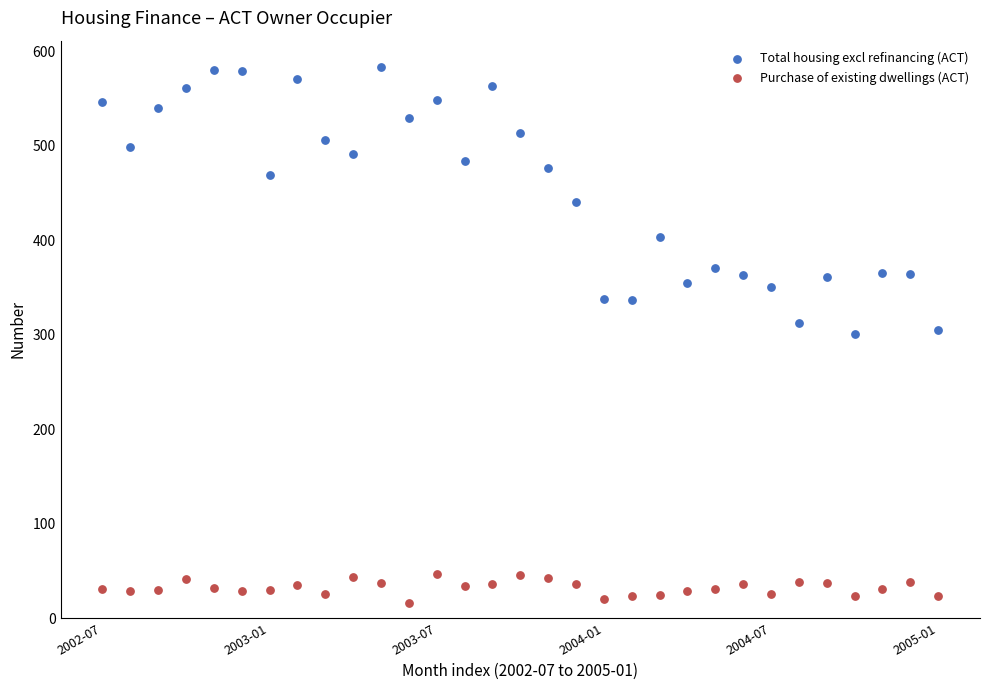

Across all data points, what is the range of Y values (max minus min)?

567